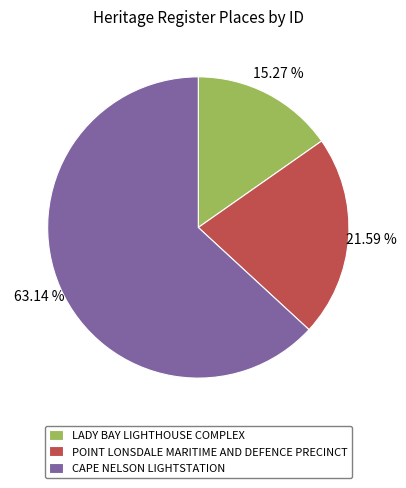

What percentage do LADY BAY LIGHTHOUSE COMPLEX and CAPE NELSON LIGHTSTATION together represent?

78.4%